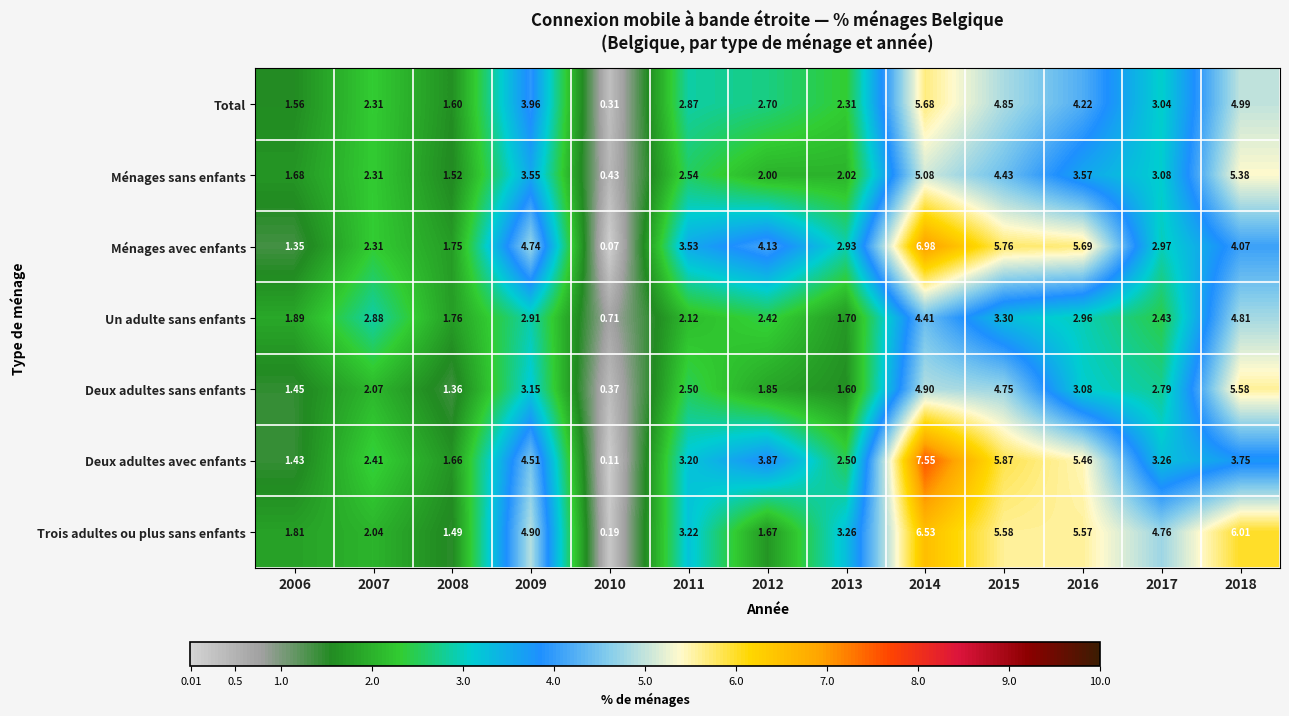

Is the value of Un adulte sans enfants at 2011 greater than the value of Trois adultes ou plus sans enfants at 2012?

Yes